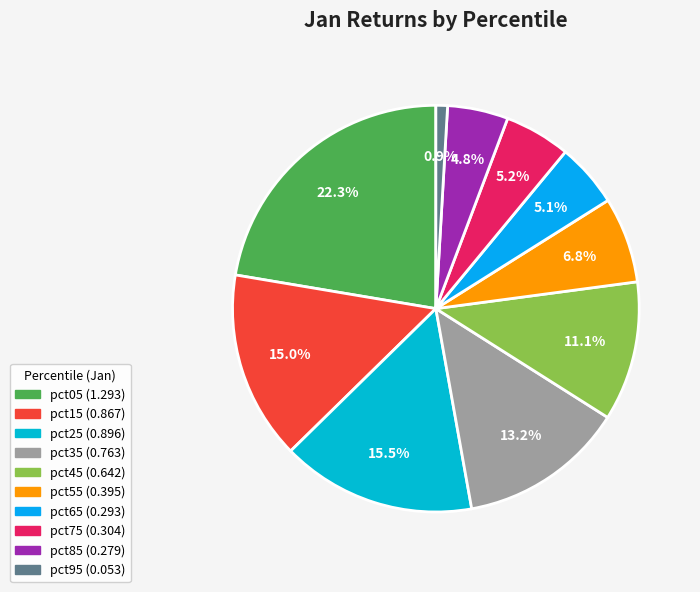

Combined, do pct95 and pct45 account for over 50%?

No